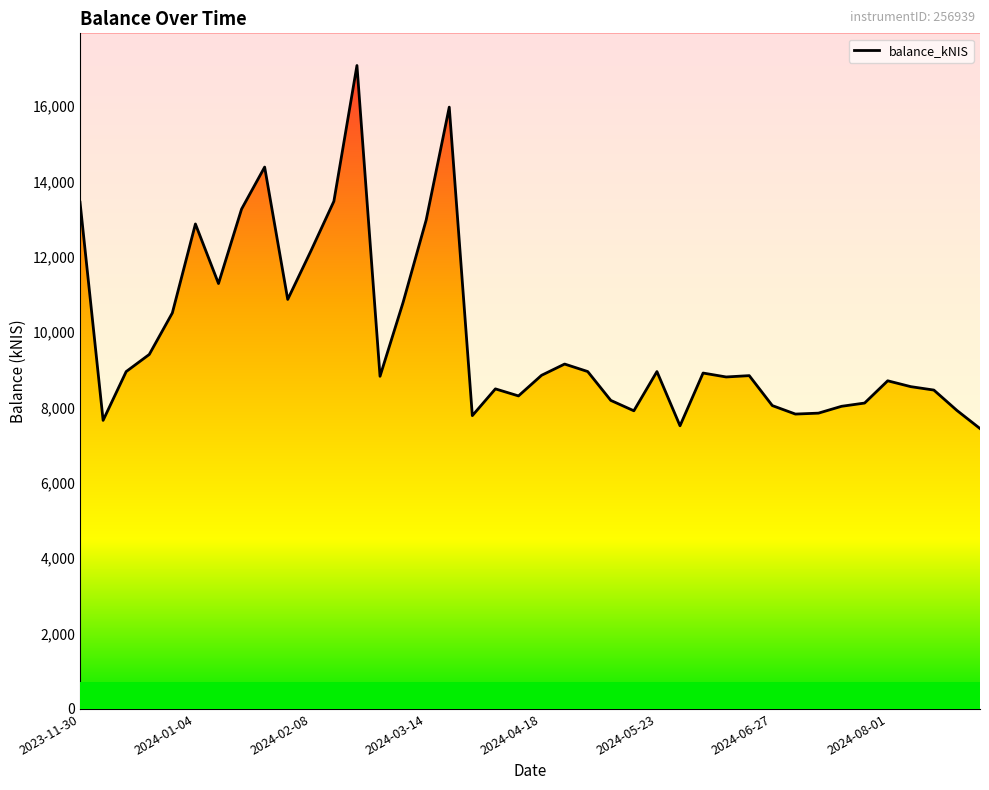

Is it true that the value at 2024-04-04 is 12957.3?

False